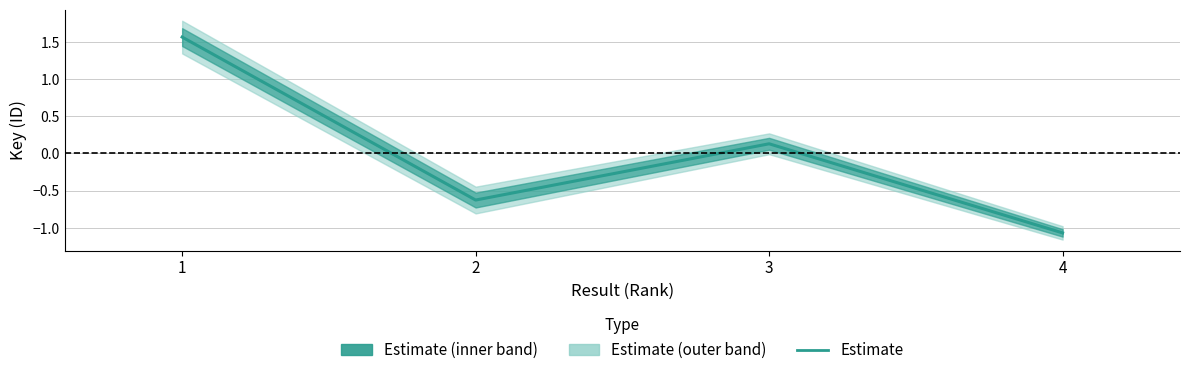

What is the smallest value displayed?

-1.1